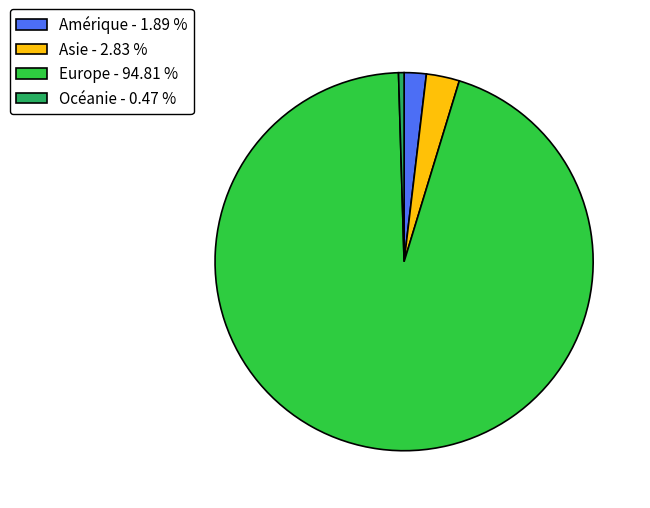

Is the sum of Asie and Europe greater than half?

Yes